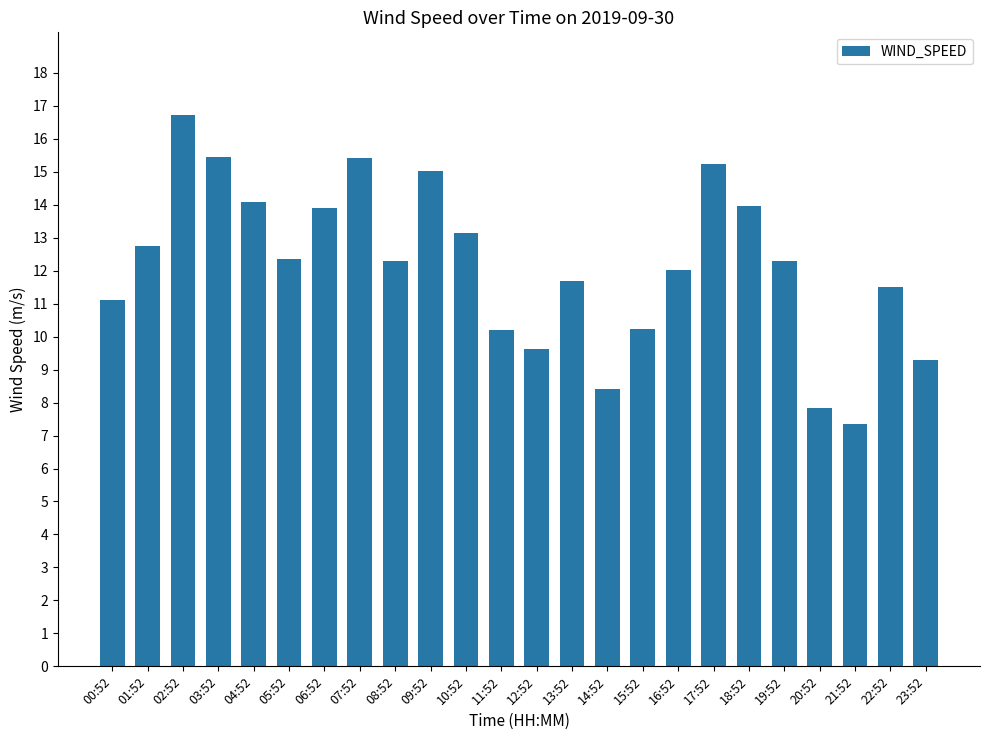

The chart shows a value of 4.5 at 22:52. True or false?

False